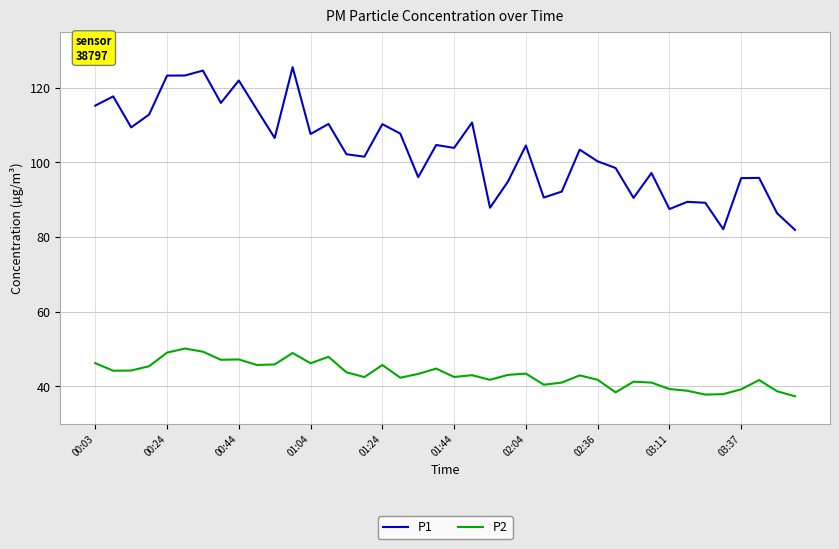

At how many categories does at least one series exceed 79?

40